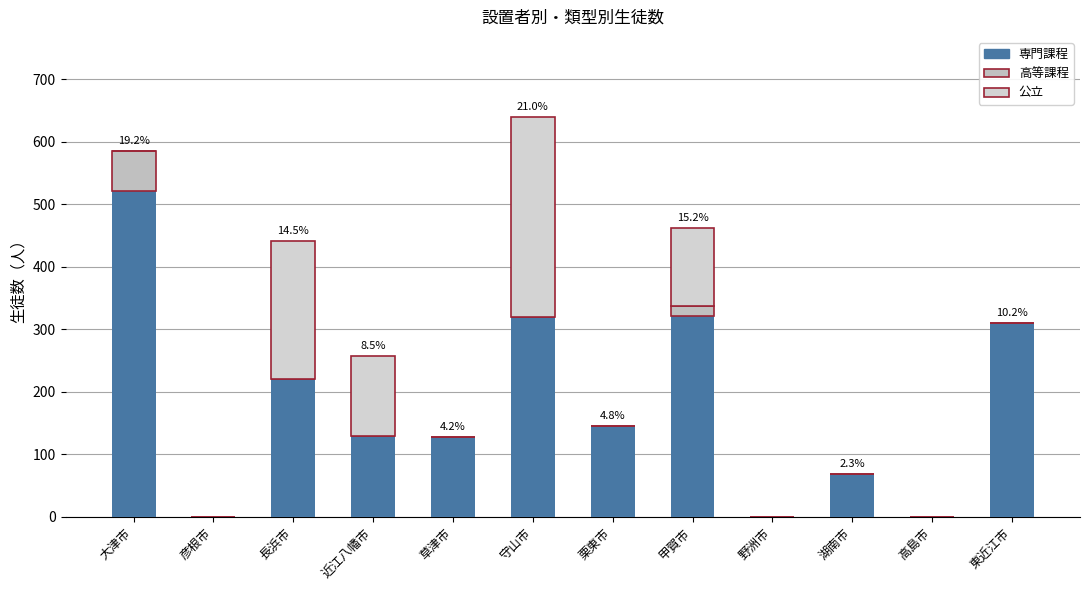

How many data points does each series have?

12